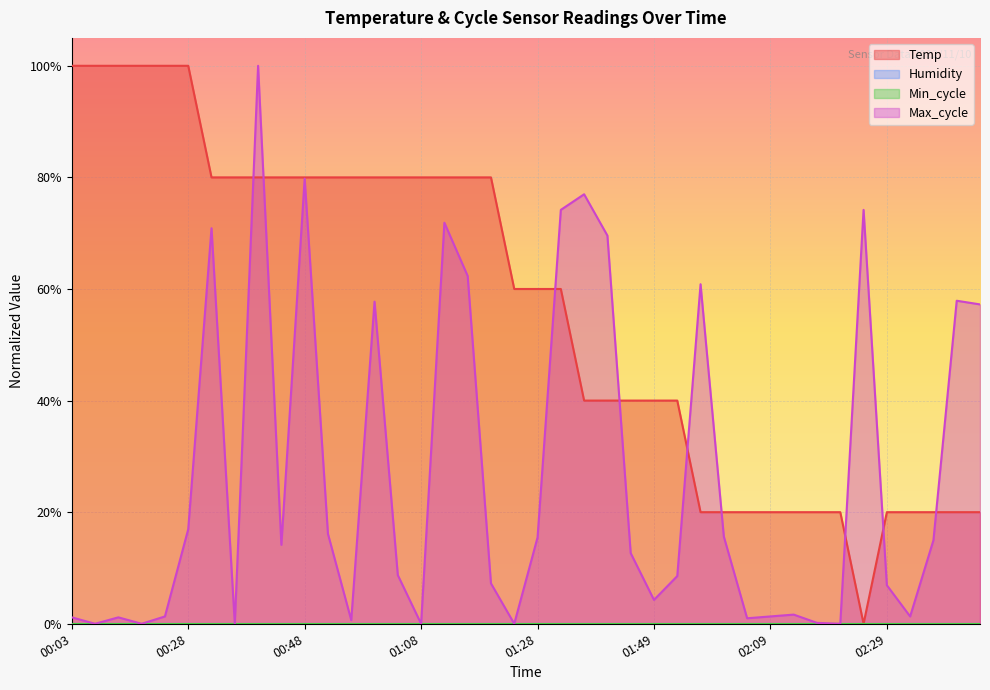

At which category does Temp reach its first local valley?

02:25